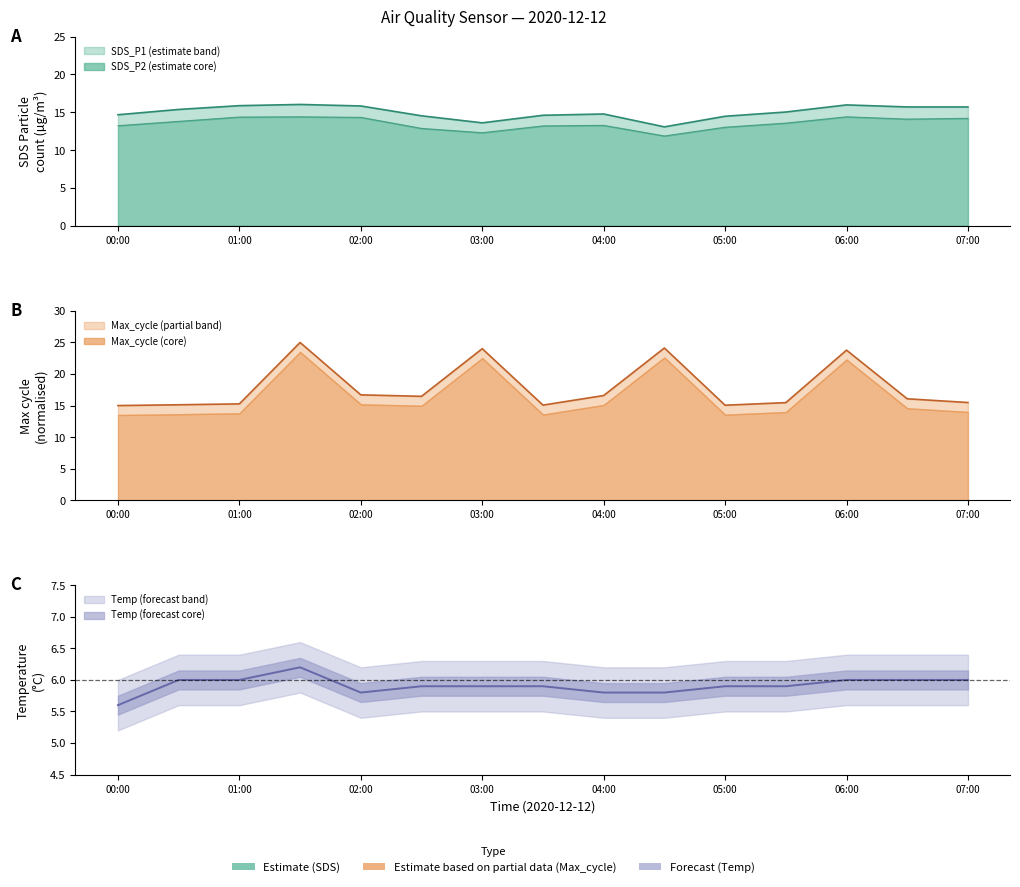

The value of SDS_P2 at 2020/12/12 00:30 is 4.5. True or false?

False